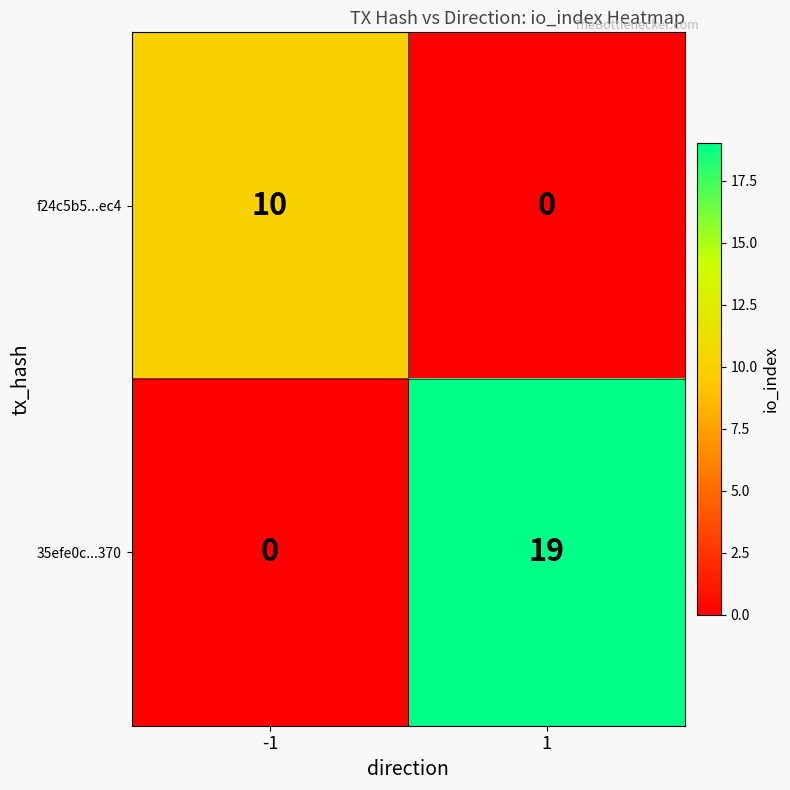

The value of 35efe0c...370 at -1 is 0. True or false?

True